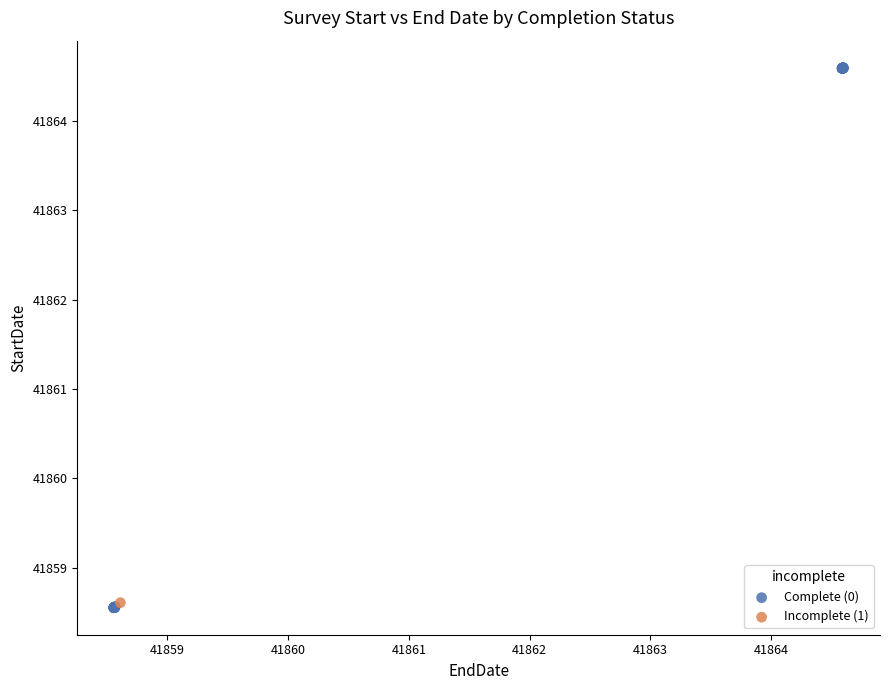

What are all the series names shown in the legend?

Complete (0), Incomplete (1)